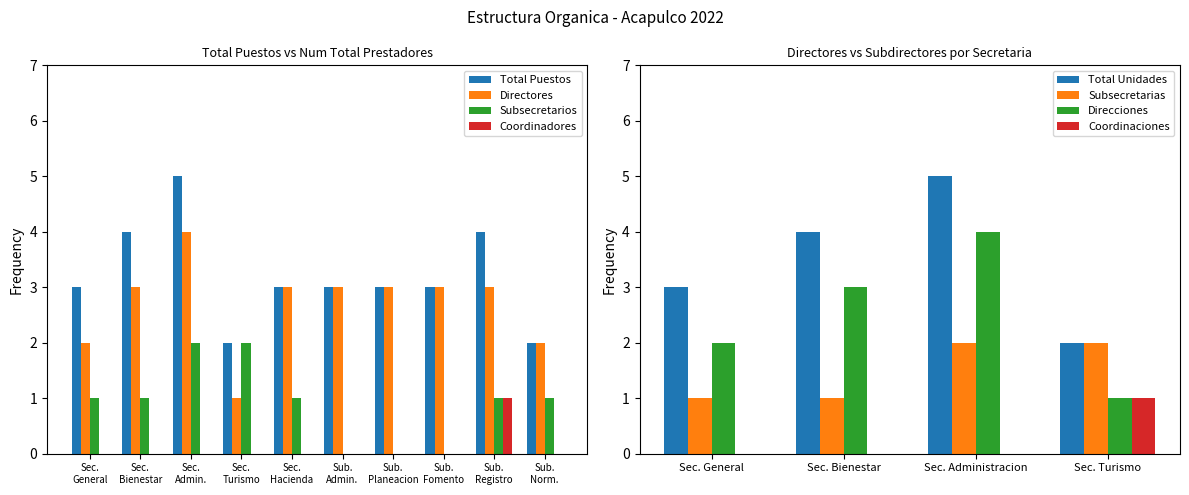

Is the value of Direcciones at Sec. Bienestar greater than the value of Subsecretarias at Sec. Administracion?

Yes